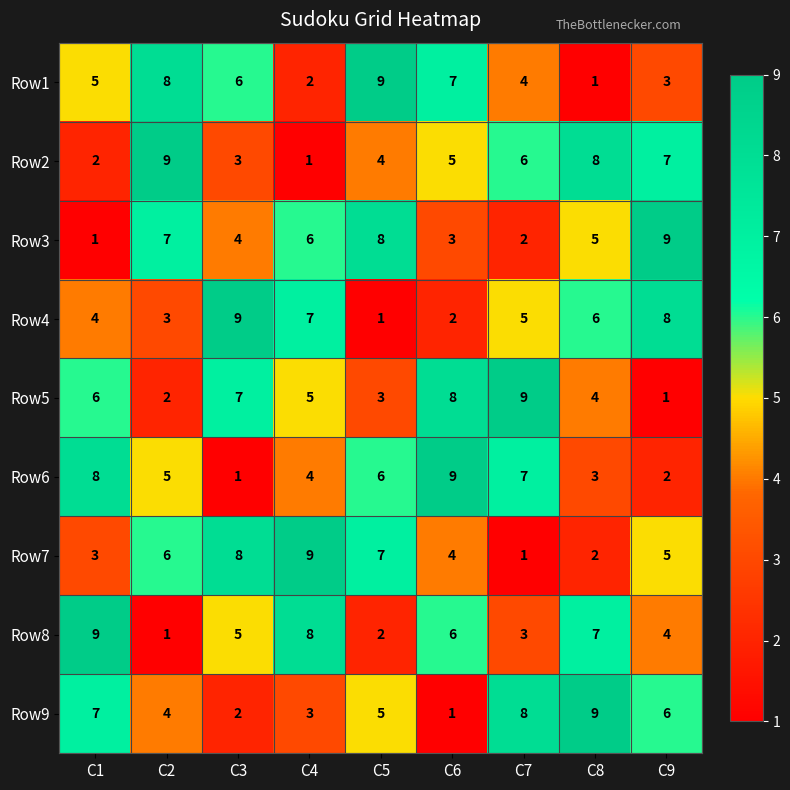

What is the sum of all Row1 values?

45